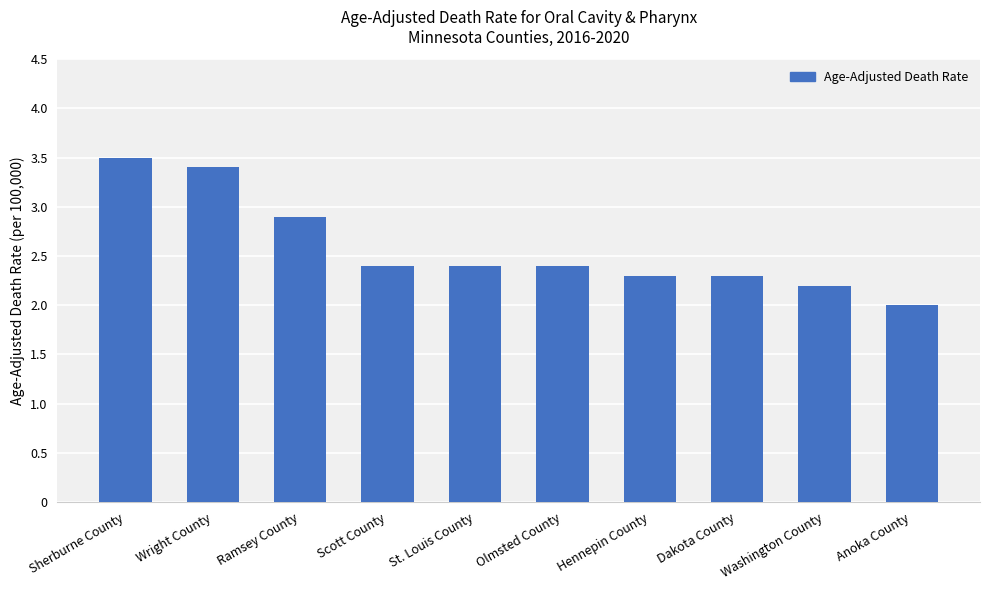

What is the difference between the values at Olmsted County and Washington County?

0.2